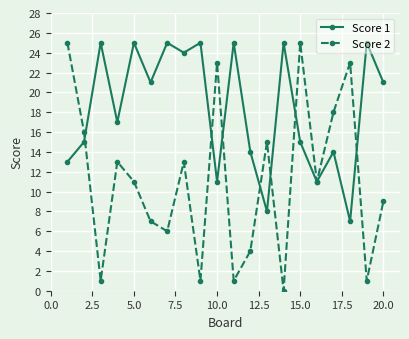

Reading right to left, what are all the values shown in this chart?

Score 1: 21	25	7	14	11	15	25	8	14	25	11	25	24	25	21	25	17	25	15	13
Score 2: 9	1	23	18	11	25	0	15	4	1	23	1	13	6	7	11	13	1	16	25